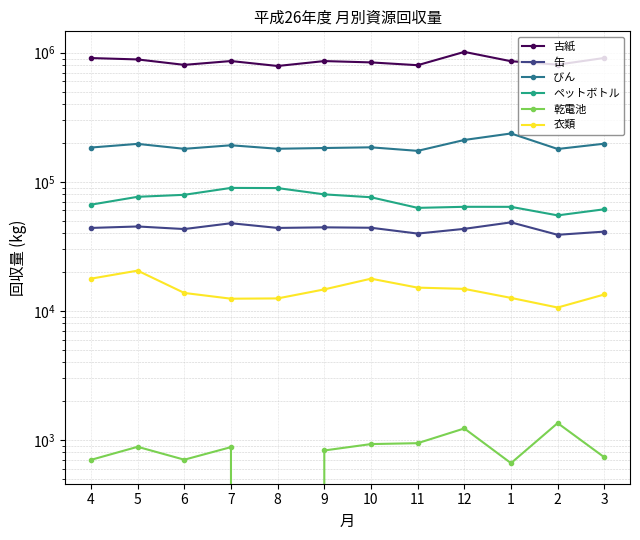

Does the chart display data point markers on the line(s)?

Yes